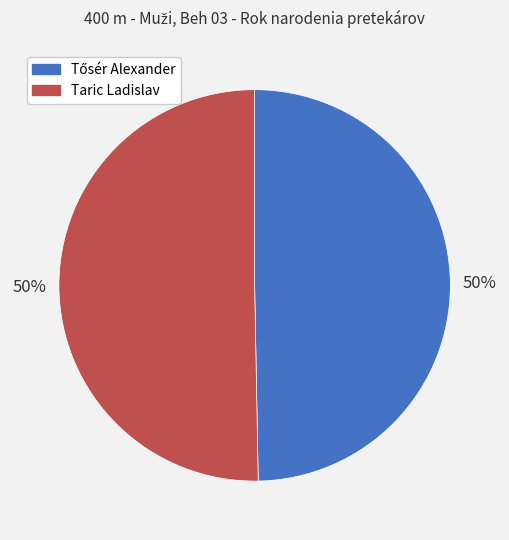

To the nearest percent, what is the average slice percentage?

50%